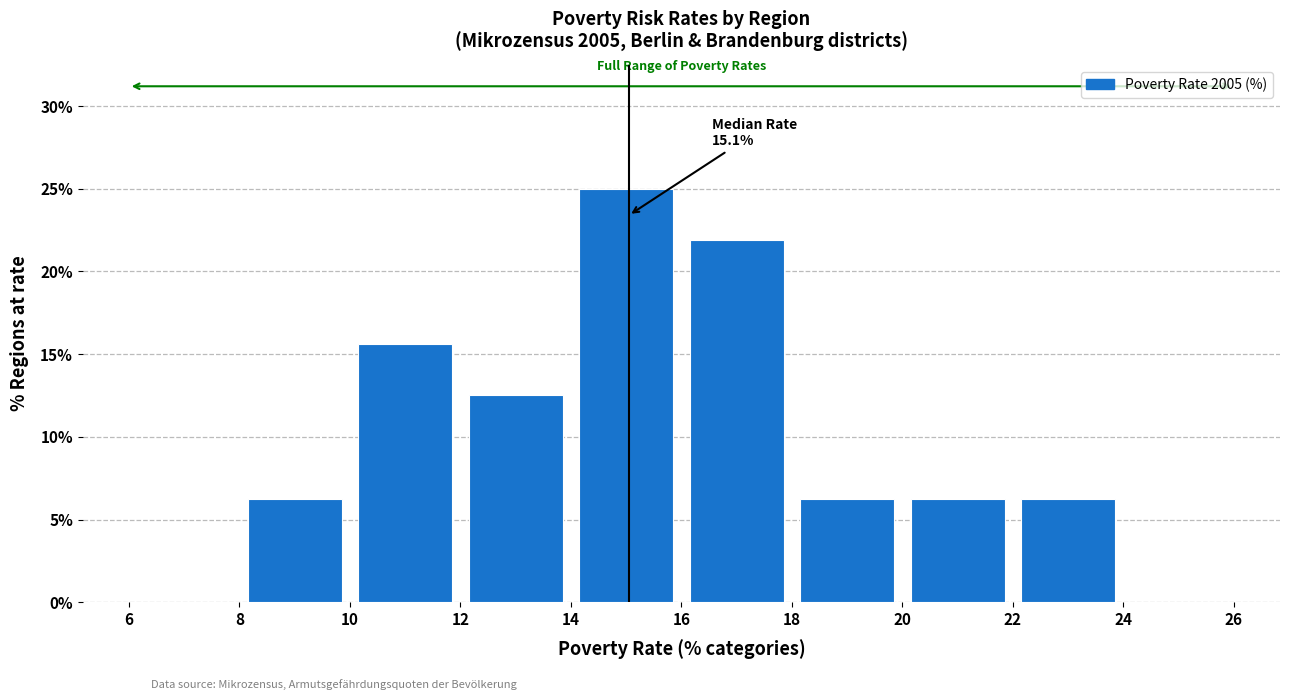

Which range on the x-axis has the tallest bar?

14 to 16